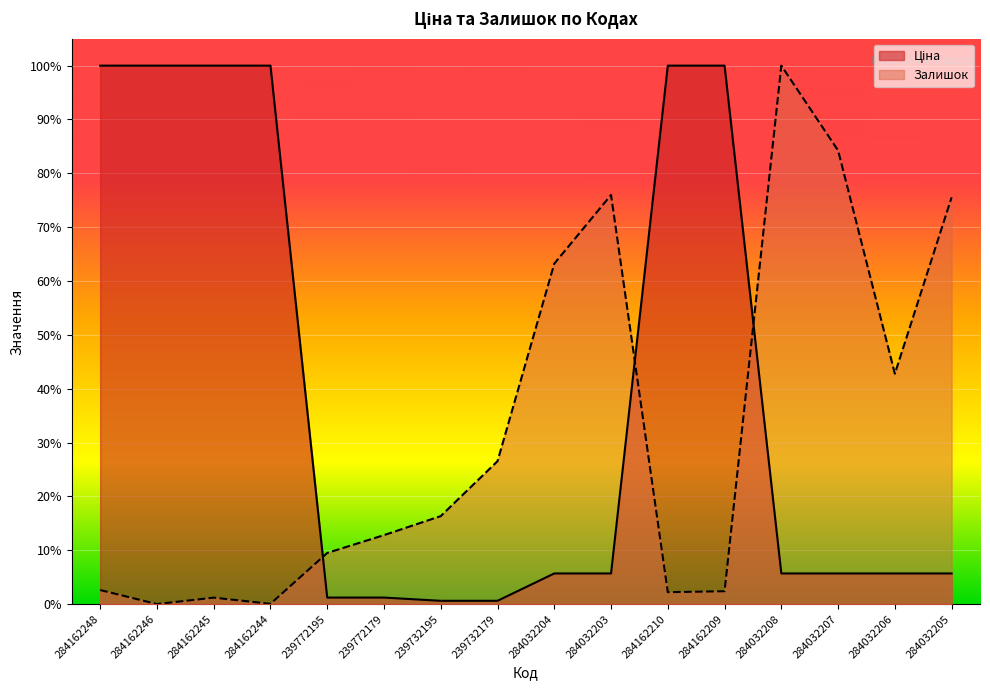

Does the chart display data point markers on the line(s)?

No